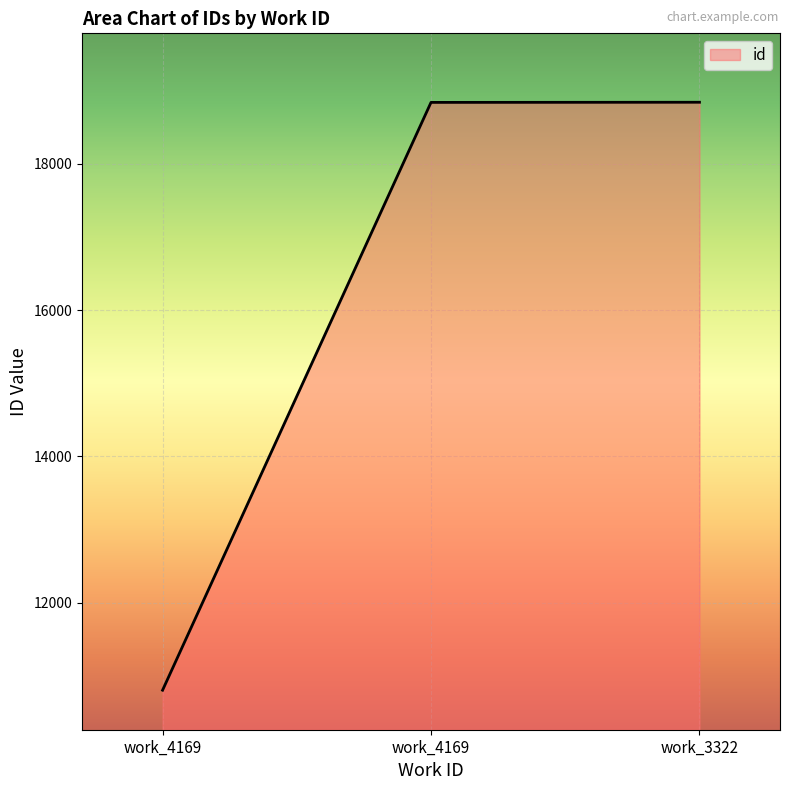

How many distinct data groups are displayed?

1